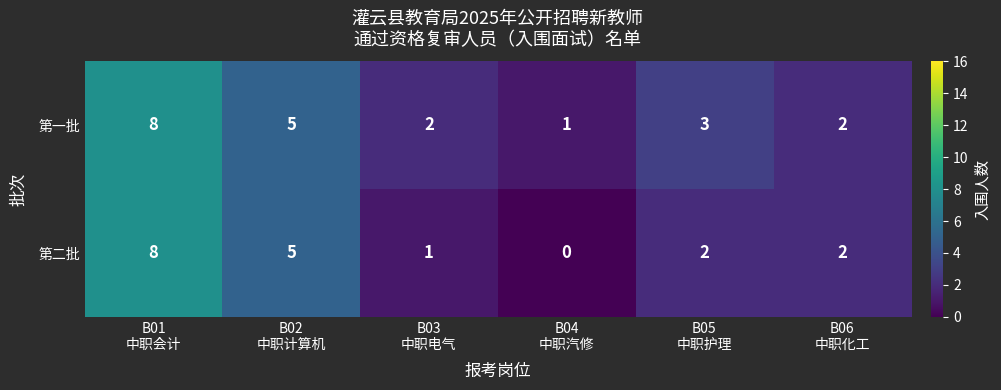

What is the difference between the maximum and second lowest values in the 第二批 series?

7